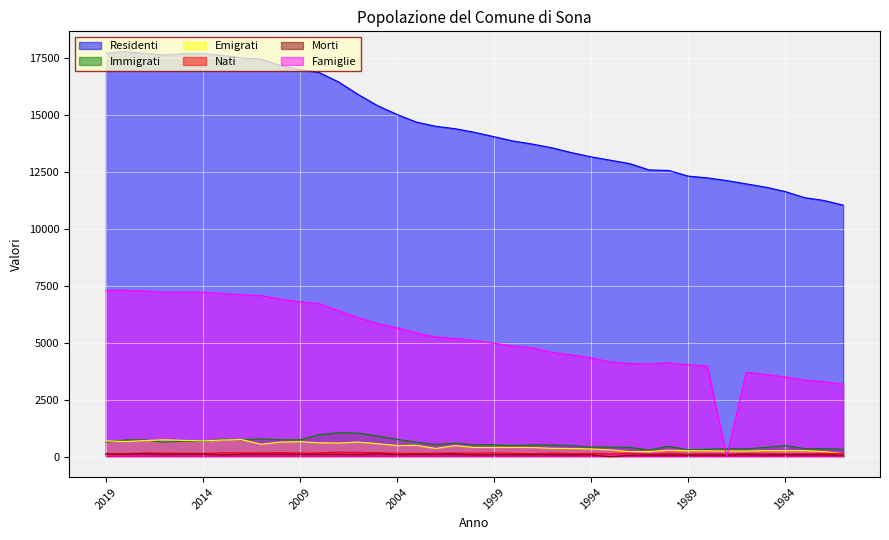

Rank the series by their maximum value, from highest to lowest.

Residenti, Famiglie, Immigrati, Emigrati, Nati, Morti